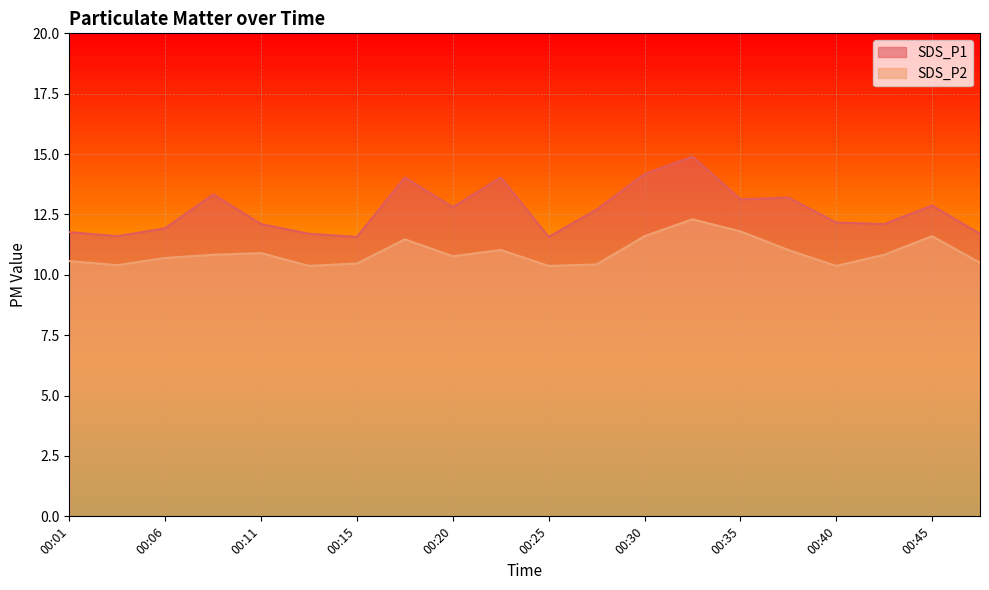

Is it true that SDS_P1 equals 11.6 at 00:03?

True